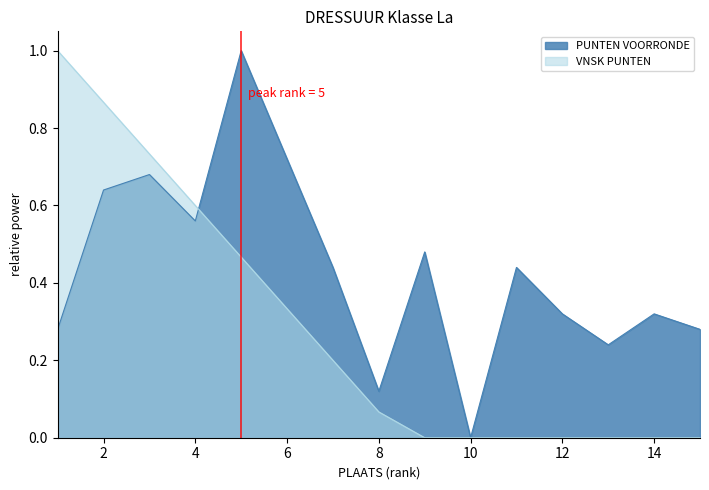

Rank the categories by PUNTEN VOORRONDE value from highest to lowest.

5, 6, 3, 2, 4, 9, 7, 11, 12, 14, 1, 15, 13, 8, 10